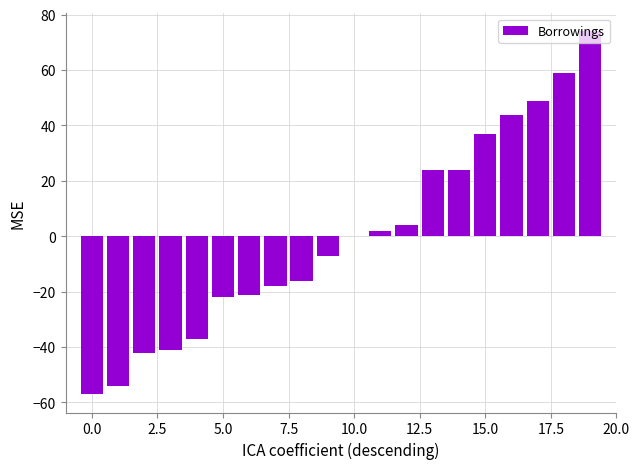

What is the greatest value displayed?

73.9